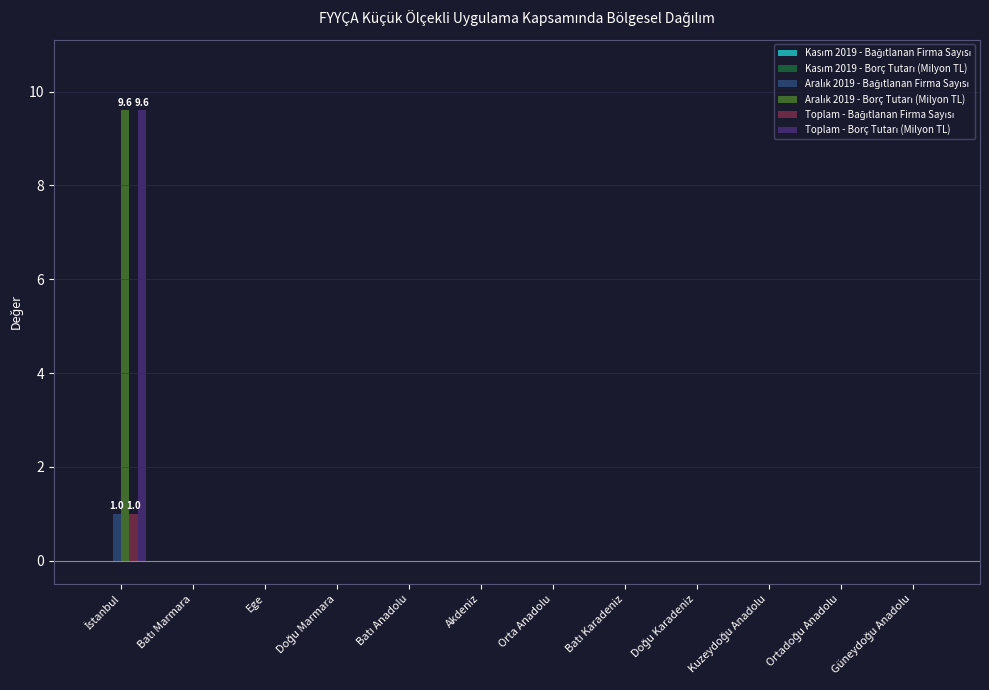

Reading right to left, transcribe all the data shown in this chart.

Kasım 2019 - Bağıtlanan Firma Sayısı: 0.0	0.0	0.0	0.0	0.0	0.0	0.0	0.0	0.0	0.0	0.0	0.0
Kasım 2019 - Borç Tutarı (Milyon TL): 0.0	0.0	0.0	0.0	0.0	0.0	0.0	0.0	0.0	0.0	0.0	0.0
Aralık 2019 - Bağıtlanan Firma Sayısı: 0.0	0.0	0.0	0.0	0.0	0.0	0.0	0.0	0.0	0.0	0.0	1.0
Aralık 2019 - Borç Tutarı (Milyon TL): 0.0	0.0	0.0	0.0	0.0	0.0	0.0	0.0	0.0	0.0	0.0	9.6
Toplam - Bağıtlanan Firma Sayısı: 0.0	0.0	0.0	0.0	0.0	0.0	0.0	0.0	0.0	0.0	0.0	1.0
Toplam - Borç Tutarı (Milyon TL): 0.0	0.0	0.0	0.0	0.0	0.0	0.0	0.0	0.0	0.0	0.0	9.6